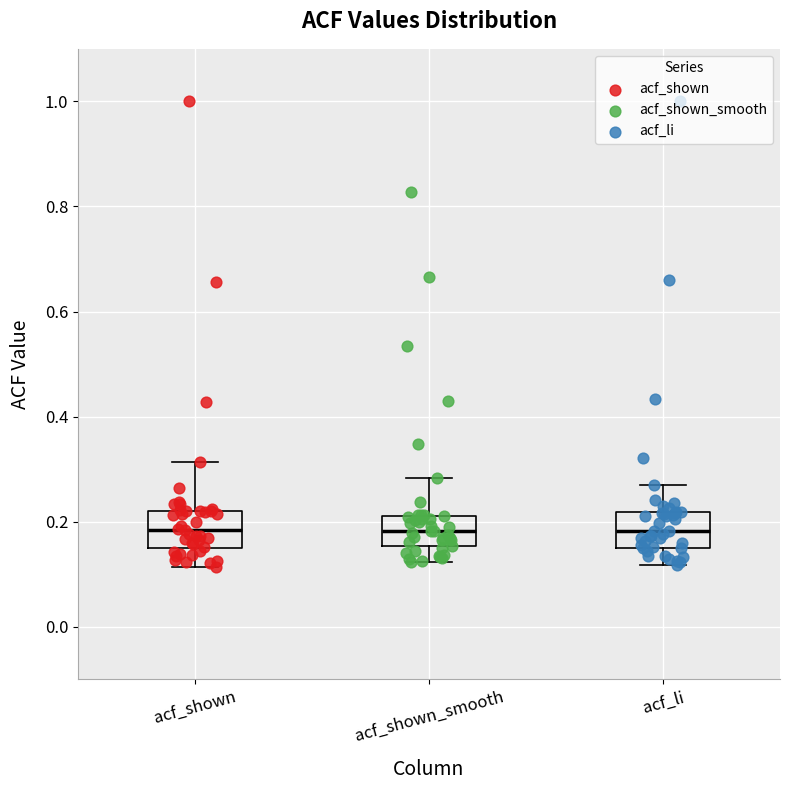

Reading left to right, transcribe this box plot: for each box, give where its median line is, the range the box spans, and where its two whiskers end, as read against the y-axis. The values are not printed on the chart, so give them approximately, as read against the axis.

acf_shown: median 0.18, box 0.14 to 0.22, whiskers 0.12 to 0.32
acf_shown_smooth: median 0.18, box 0.16 to 0.22, whiskers 0.12 to 0.28
acf_li: median 0.18, box 0.16 to 0.22, whiskers 0.12 to 0.28